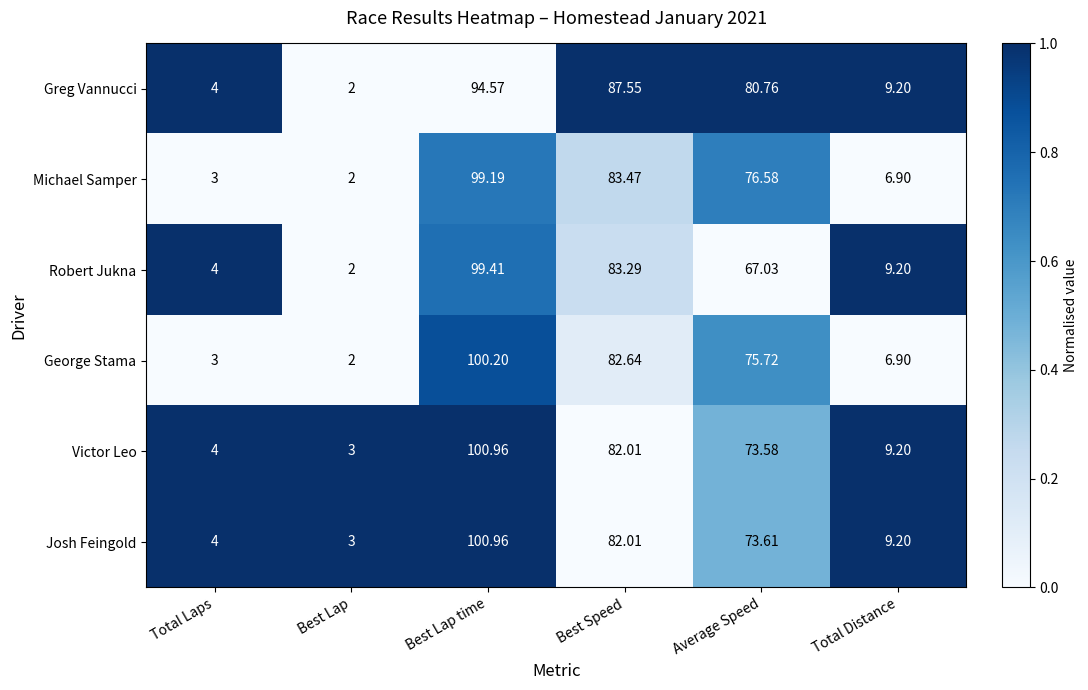

What is the difference between the highest and lowest values at Total Distance?

2.3